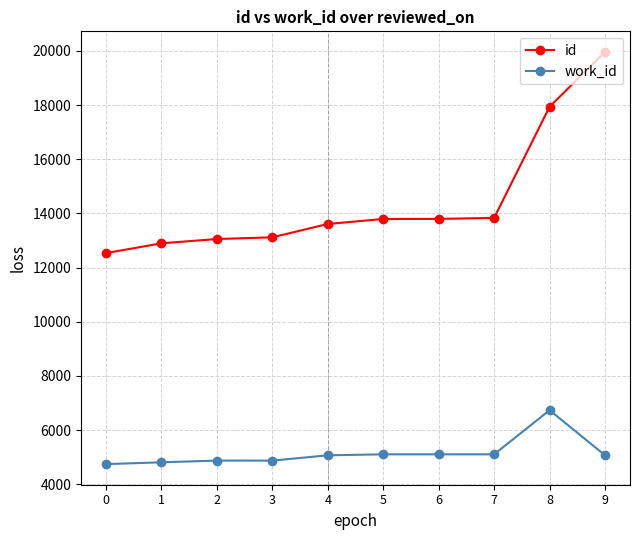

At which category is the sum across all series the highest?

9